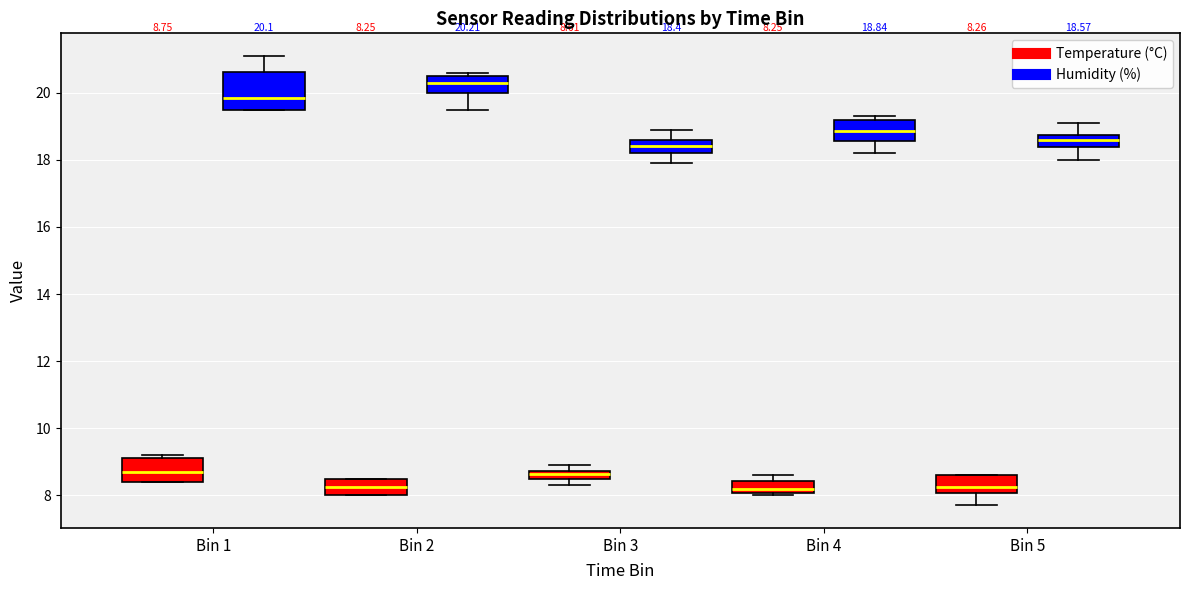

Which box is the tallest, from its lower edge to its upper edge?

Bin 1 (Humidity (%))